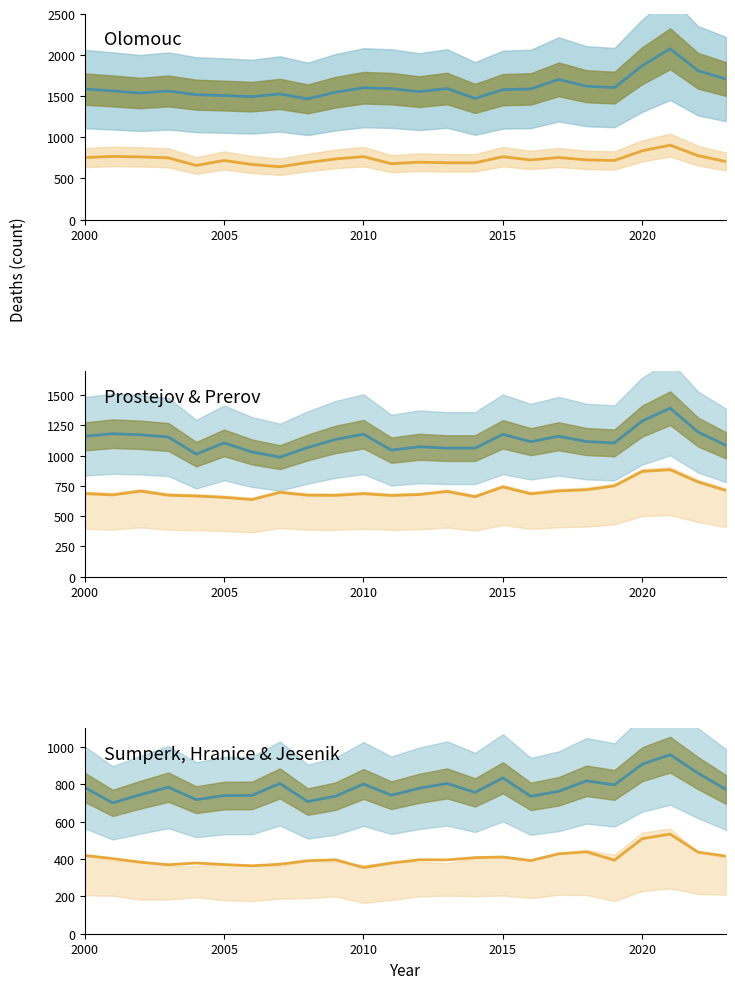

What is the average value of the Prostejov (scaled) series?

733.3